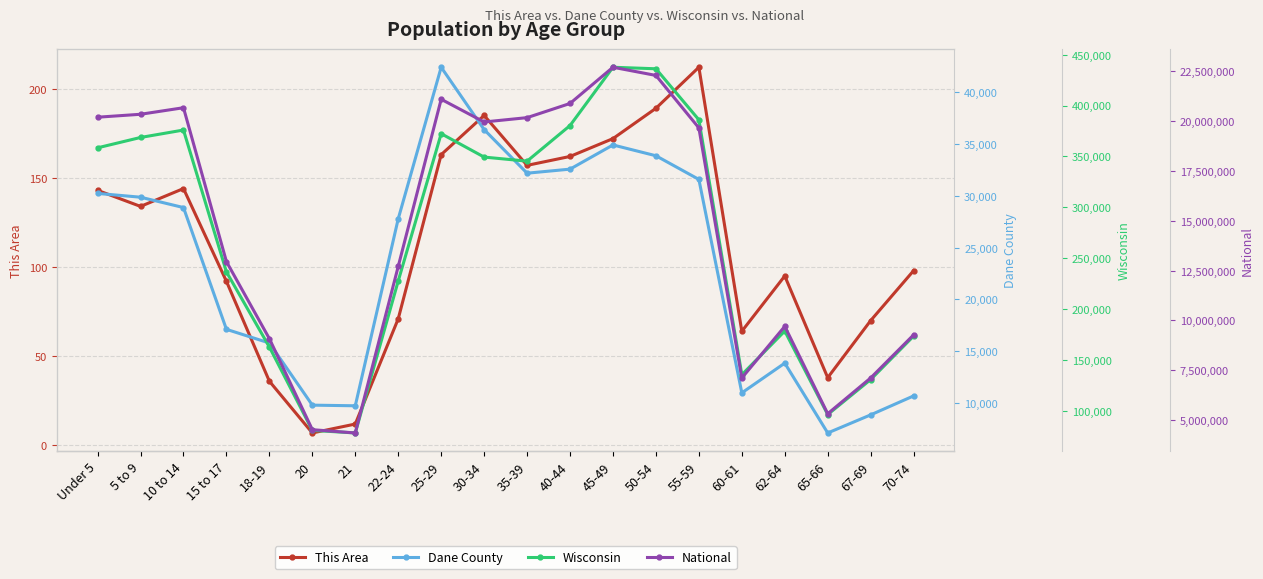

What is the minimum value shown in the chart?

7